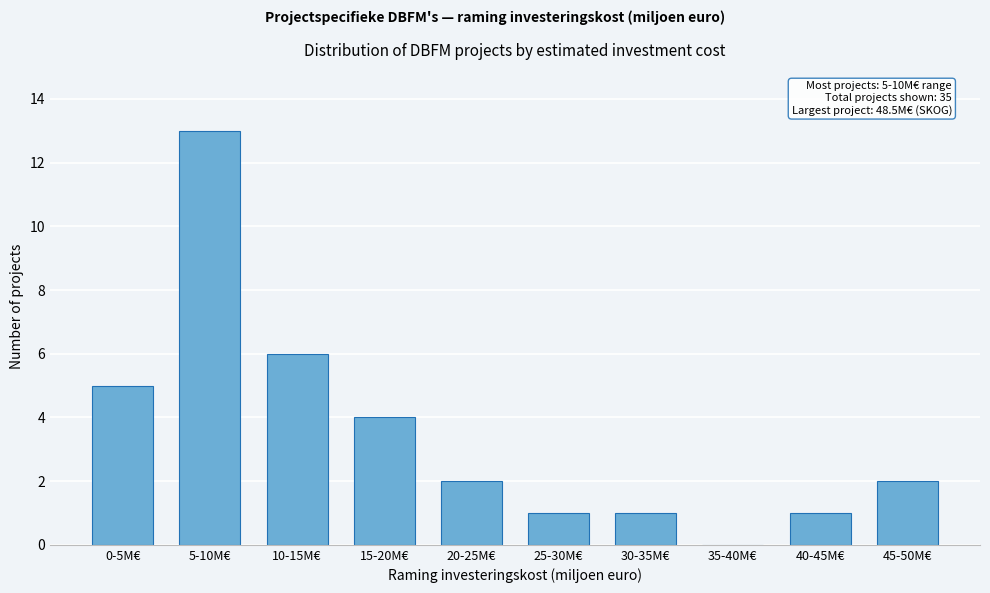

Reading left to right, what are all the values shown in this chart?

0-5M€=5	5-10M€=13	10-15M€=6	15-20M€=4	20-25M€=2	25-30M€=1	30-35M€=1	35-40M€=0	40-45M€=1	45-50M€=2